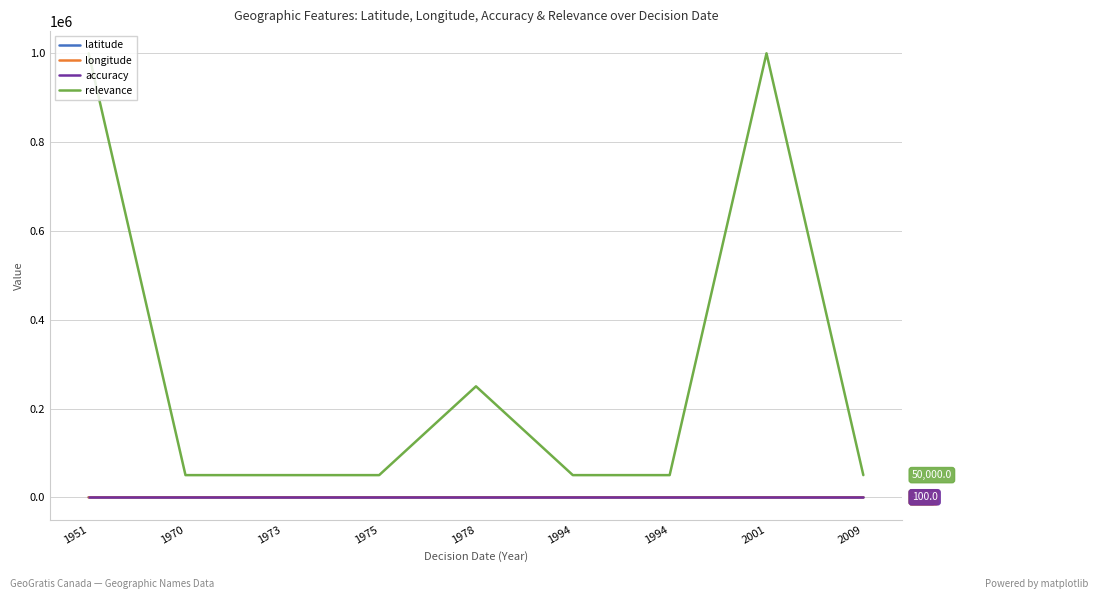

Reading left to right, extract all data points from this chart.

latitude: 72.4	45.4	46.2	46.2	46.8	49.1	49.1	45.4	46.1
longitude: -81.5	-71.9	-73.6	-74.6	-69.9	-66.5	-66.5	-71.9	-75.2
accuracy: 100.0	100.0	100.0	100.0	100.0	100.0	100.0	100.0	100.0
relevance: 1000000.0	50000.0	50000.0	50000.0	250000.0	50000.0	50000.0	1000000.0	50000.0